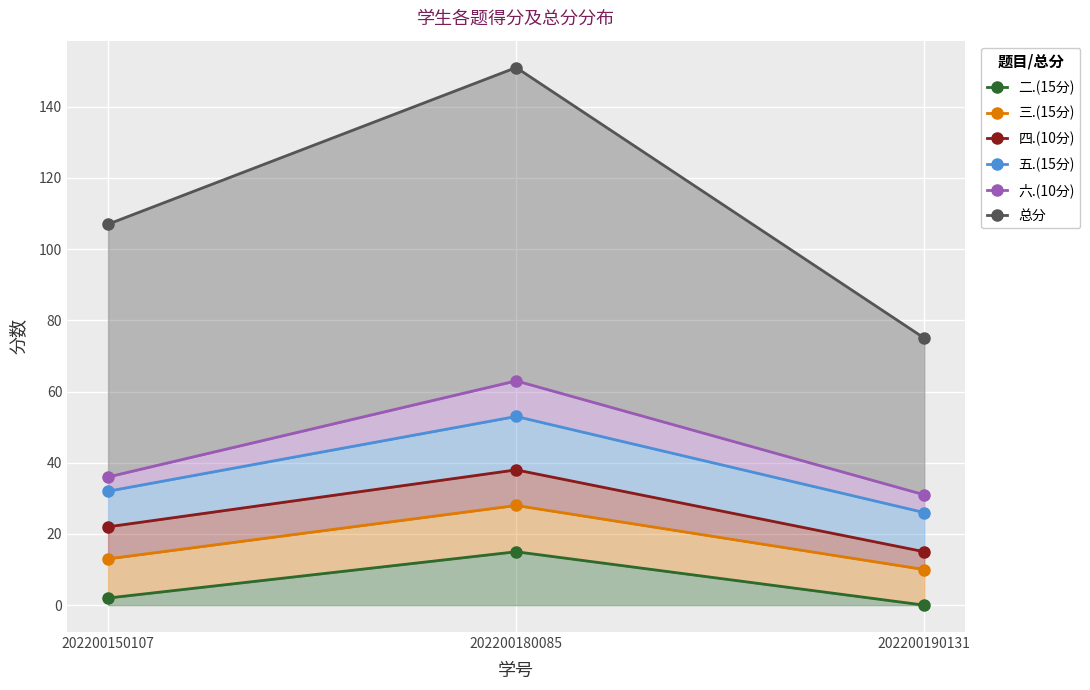

What are all the series names shown in the legend?

二.(15分), 三.(15分), 四.(10分), 五.(15分), 六.(10分), 总分